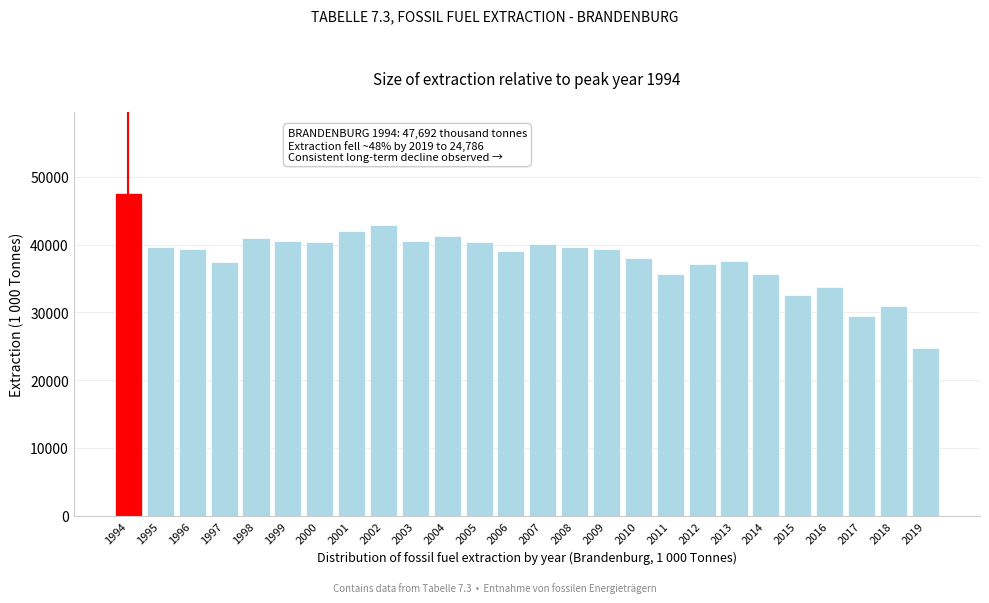

Read the value at 2004.

41348.8